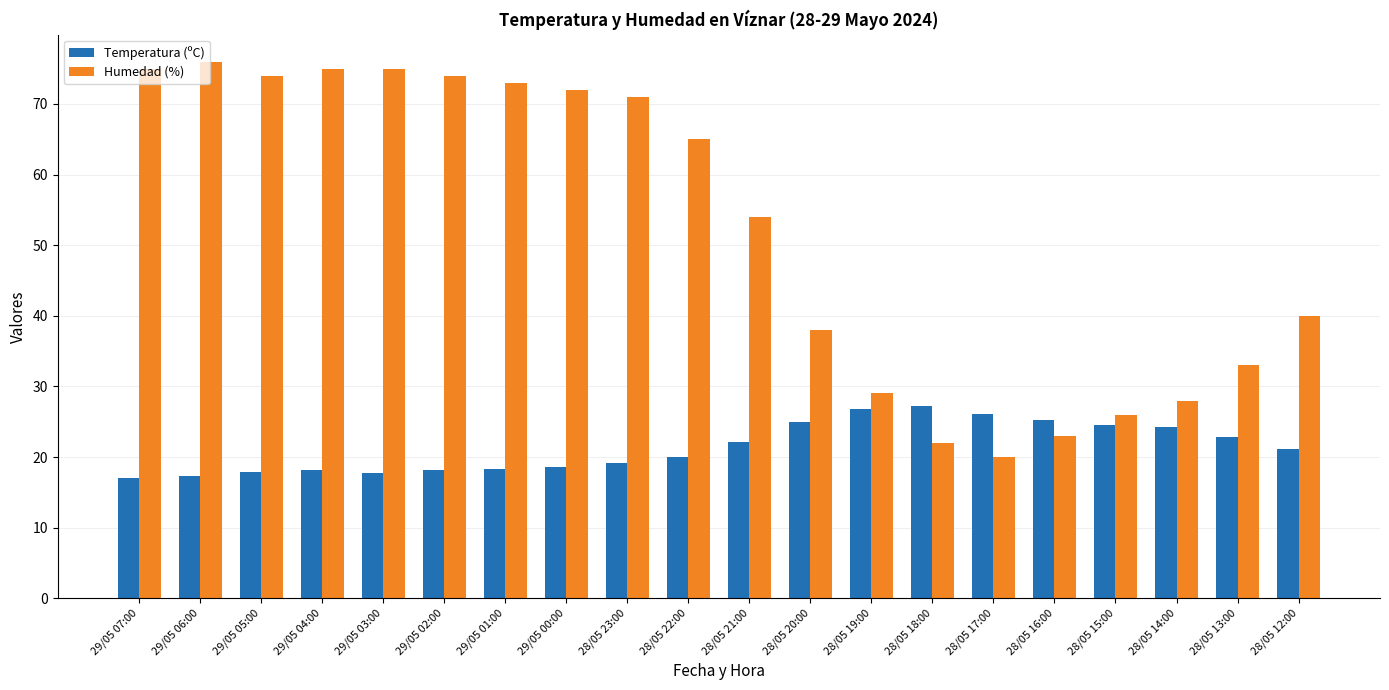

What is the maximum value shown in the chart?

76.0